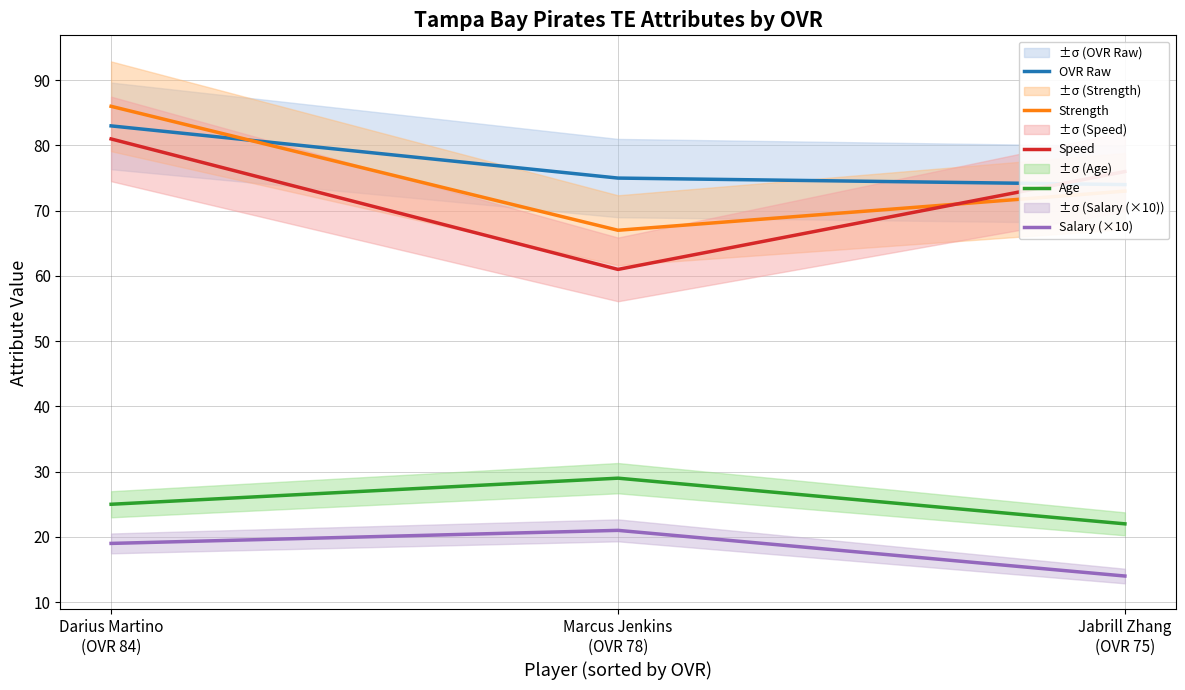

What is the sum of all OVR Raw values?

232